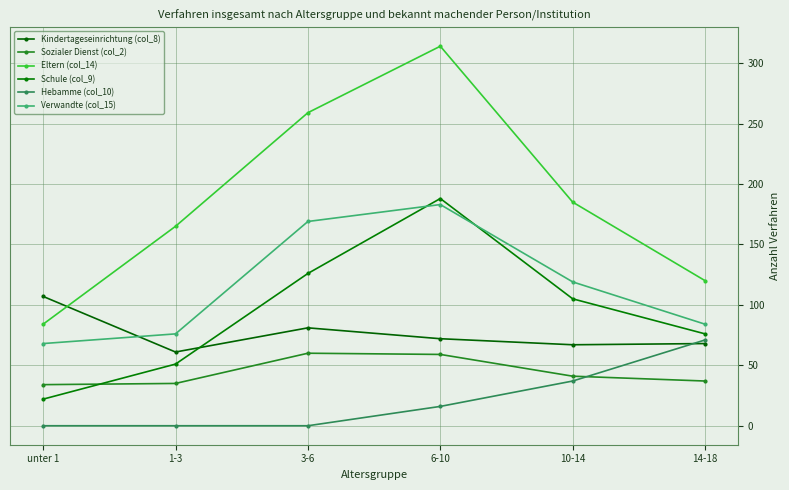

What is the label of the 6th point from the left?

14-18